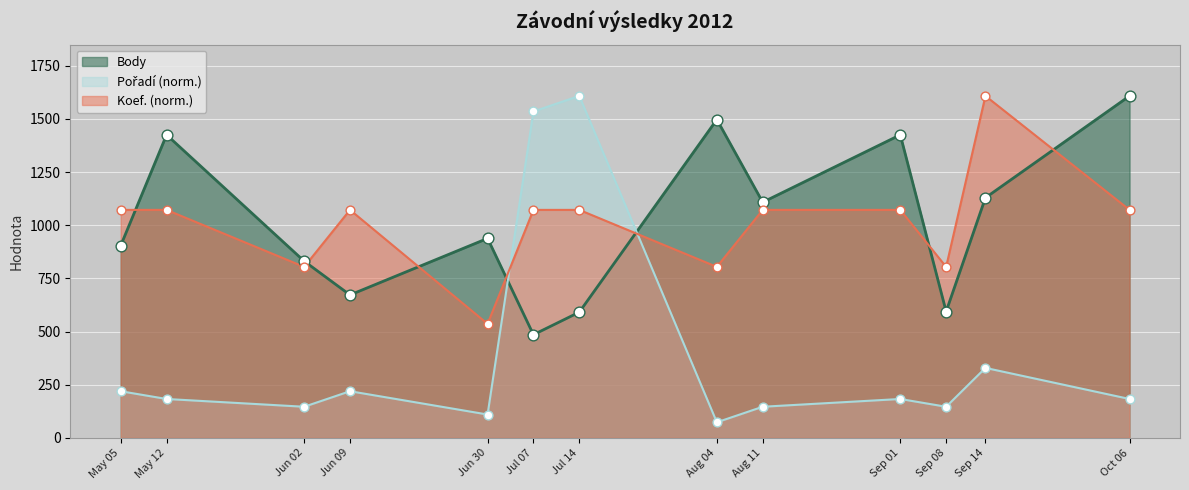

Which series has the largest Y range (max minus min)?

Pořadí